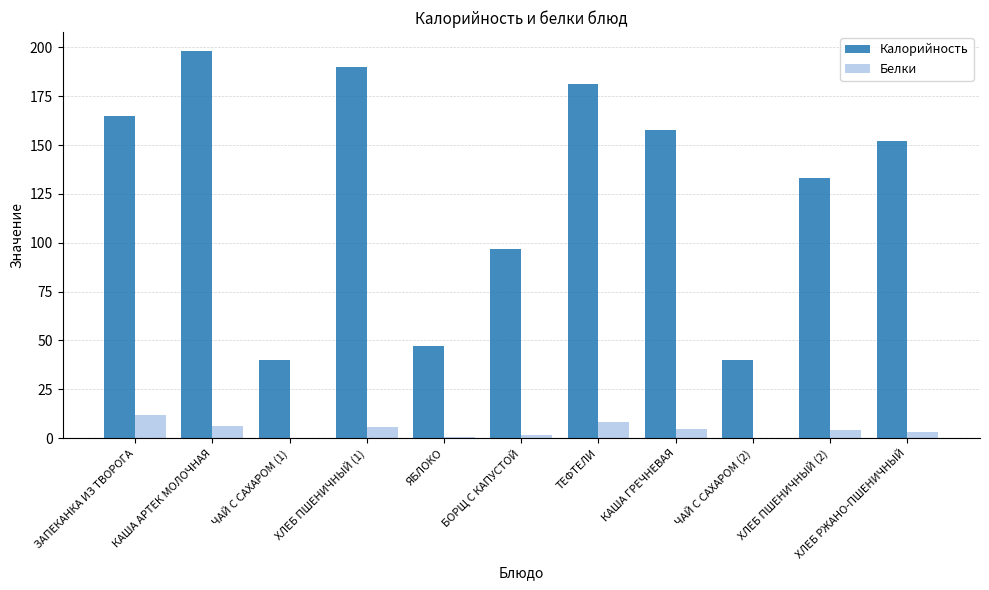

What is the sum of all Белки values?

45.4